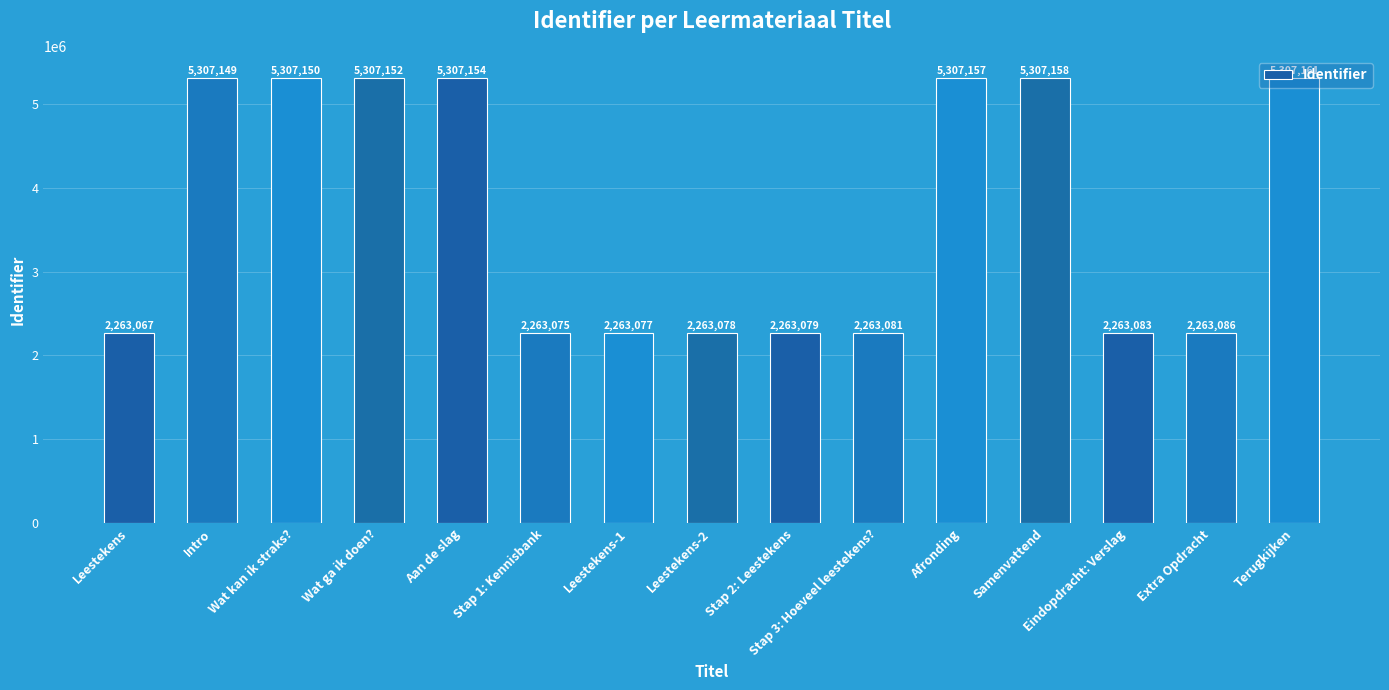

Between Aan de slag and Leestekens-1, which is larger?

Aan de slag